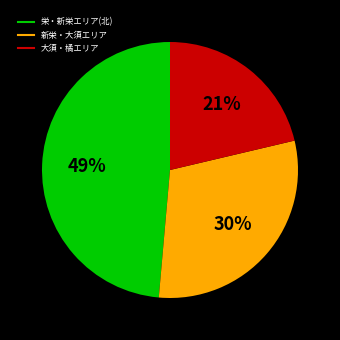

To the nearest percent, what is the average slice percentage?

33%